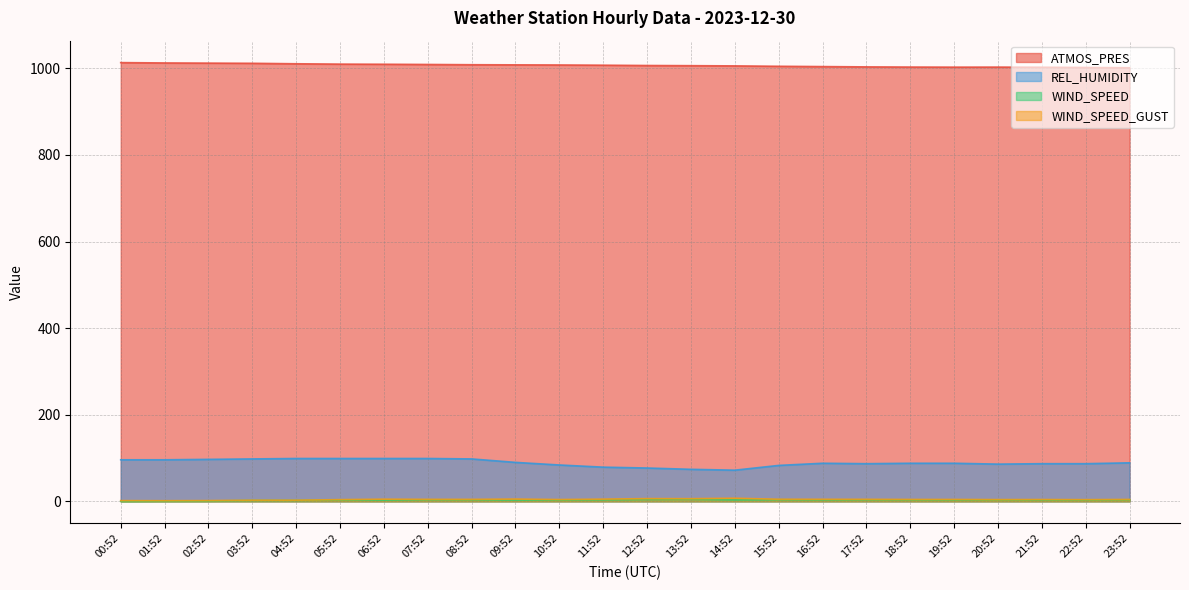

Which series has the largest total across all categories?

ATMOS_PRES